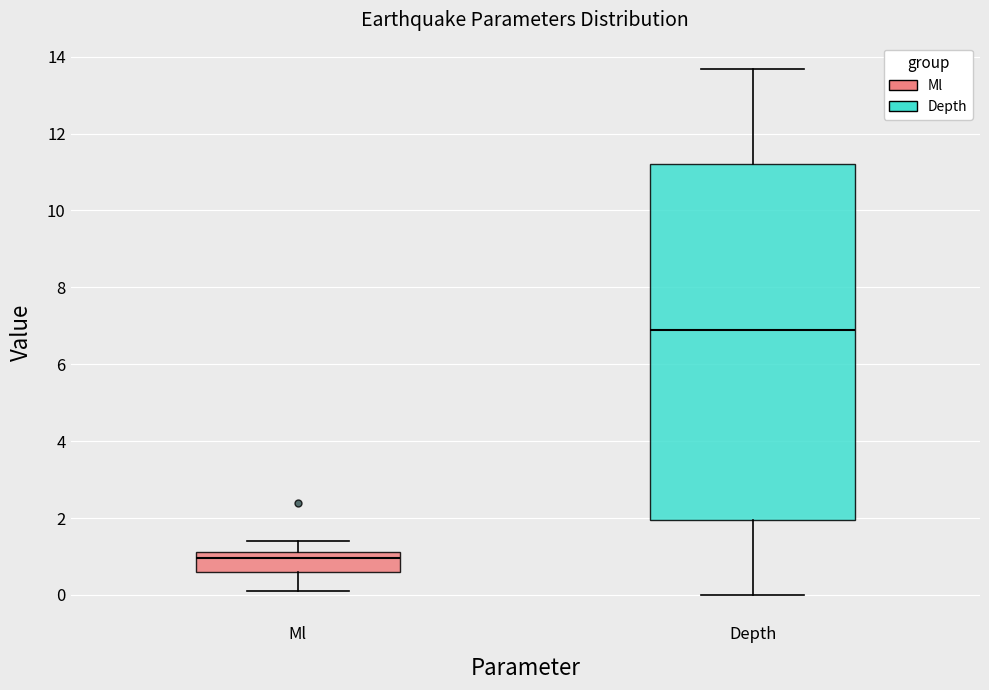

Reading left to right, transcribe this box plot: for each box, give where its median line is, the range the box spans, and where its two whiskers end, as read against the y-axis. The values are not printed on the chart, so give them approximately, as read against the axis.

Ml: median 1.0, box 0.6 to 1.2, whiskers 0.2 to 1.4
Depth: median 6.8, box 2.0 to 11.2, whiskers 0.0 to 13.6